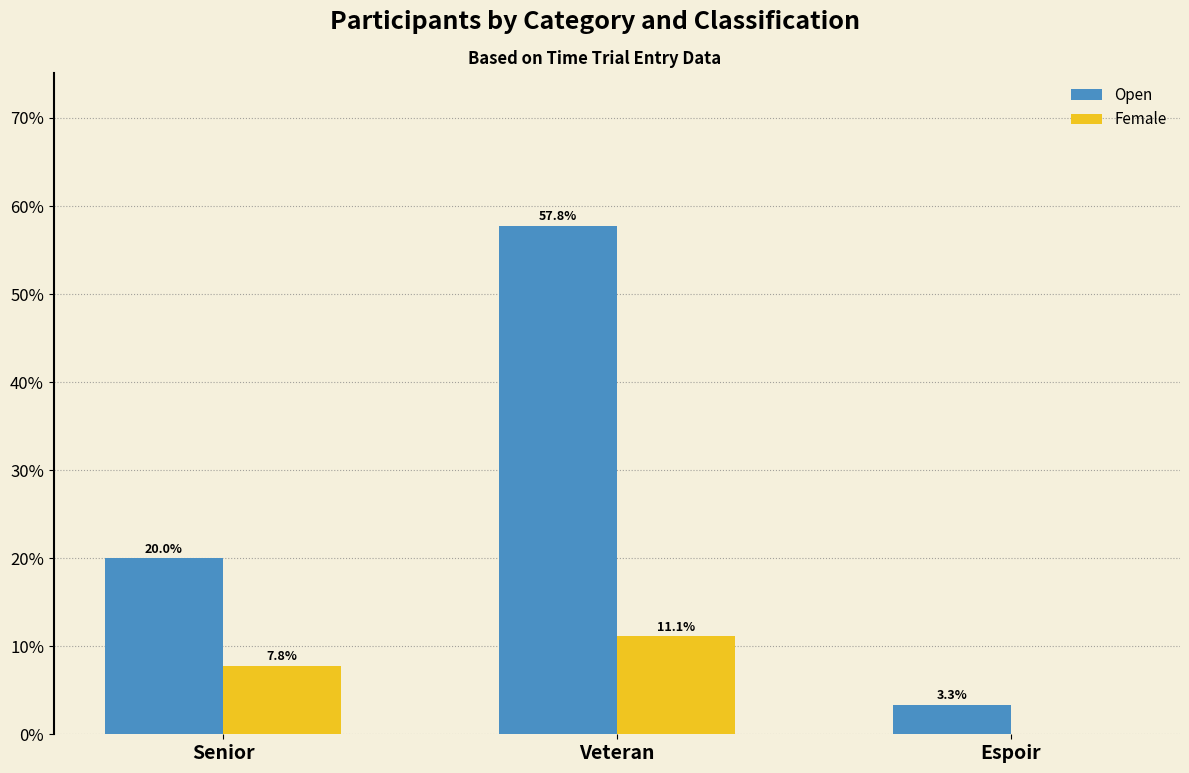

What is the average value of the Open series?

27.0